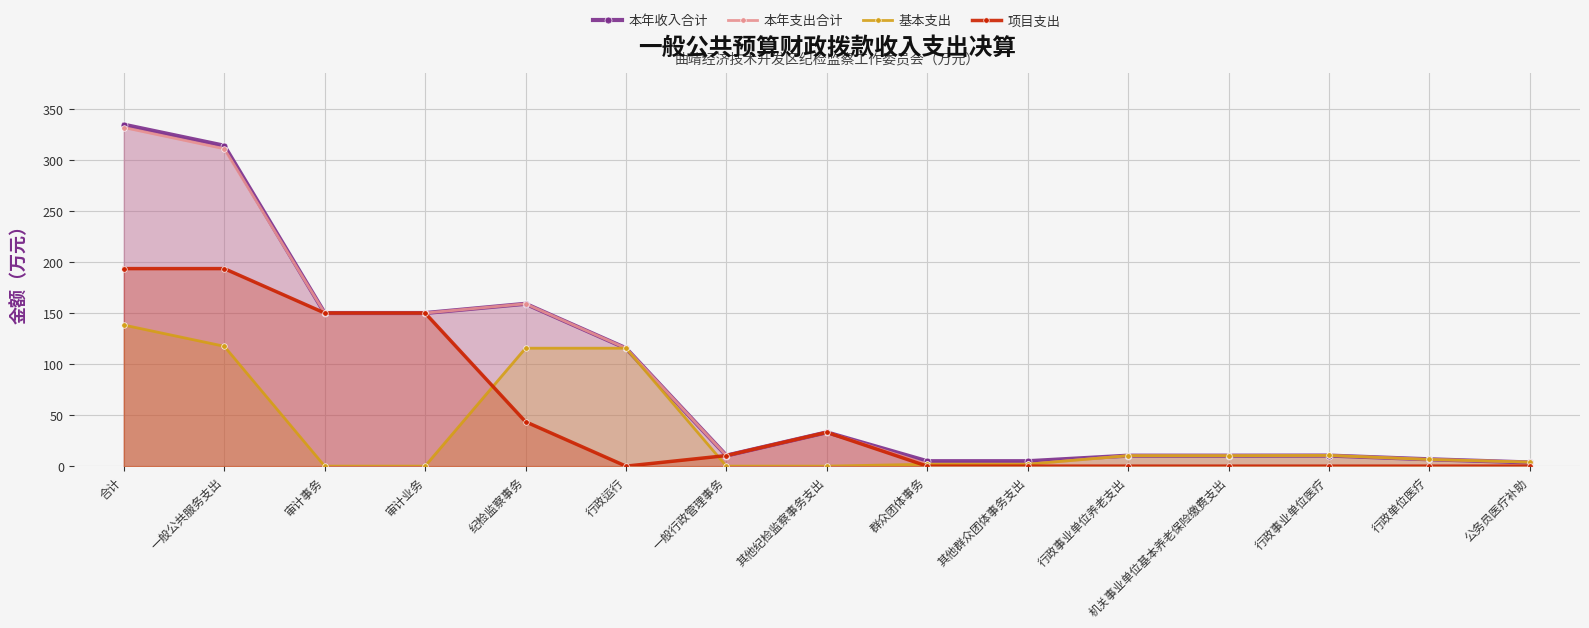

How many values in the 本年支出合计 series exceed 10?

11